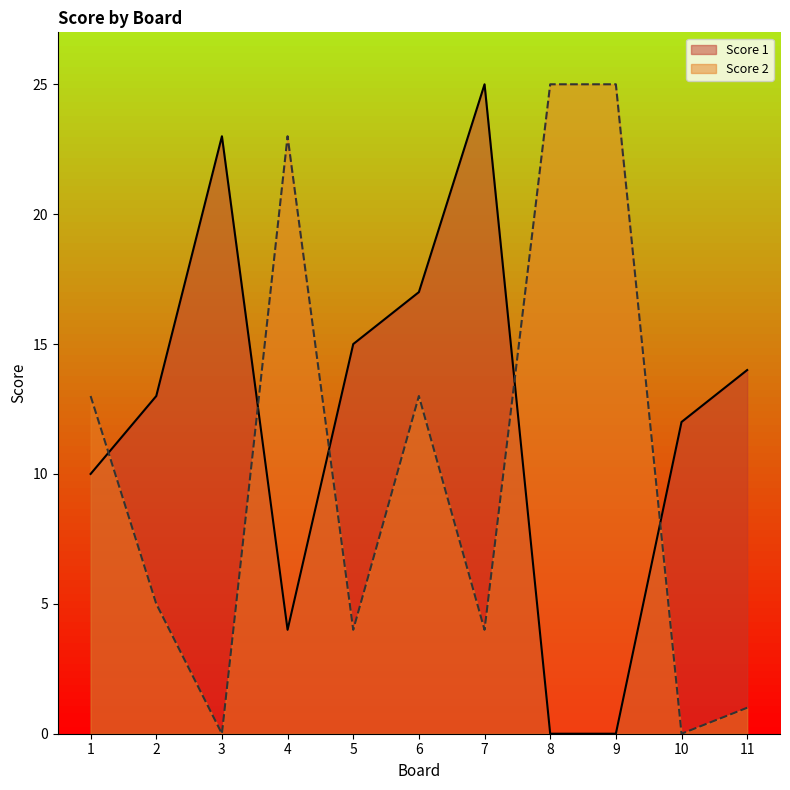

How many lines are shown in the chart?

2